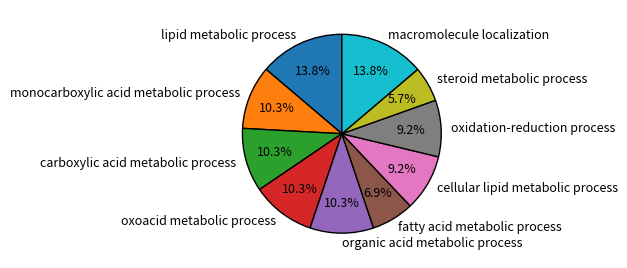

To the nearest percent, what portion does carboxylic acid metabolic process represent?

10%